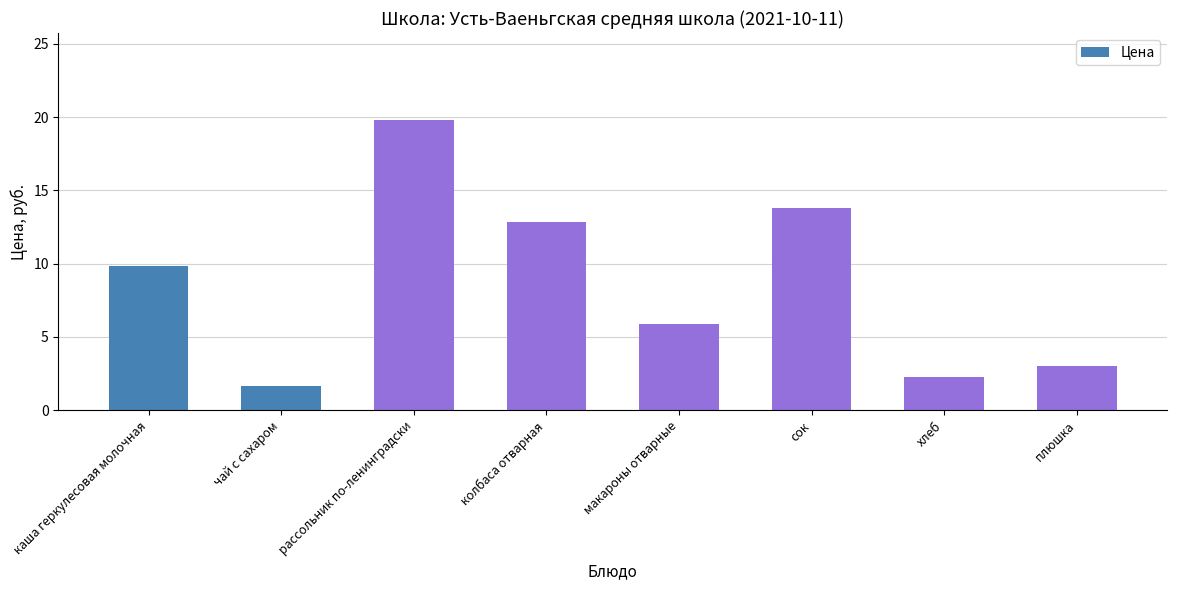

What is the approximate value at макароны отварные?

5.9